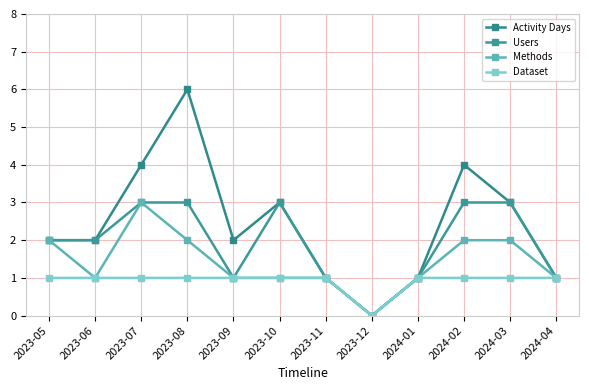

Reading left to right, extract all data points from this chart.

Activity Days: 2023-05=2	2023-06=2	2023-07=4	2023-08=6	2023-09=2	2023-10=3	2023-11=1	2023-12=0	2024-01=1	2024-02=4	2024-03=3	2024-04=1
Users: 2023-05=2	2023-06=2	2023-07=3	2023-08=3	2023-09=1	2023-10=3	2023-11=1	2023-12=0	2024-01=1	2024-02=3	2024-03=3	2024-04=1
Methods: 2023-05=2	2023-06=1	2023-07=3	2023-08=2	2023-09=1	2023-10=1	2023-11=1	2023-12=0	2024-01=1	2024-02=2	2024-03=2	2024-04=1
Dataset: 2023-05=1	2023-06=1	2023-07=1	2023-08=1	2023-09=1	2023-10=1	2023-11=1	2023-12=0	2024-01=1	2024-02=1	2024-03=1	2024-04=1